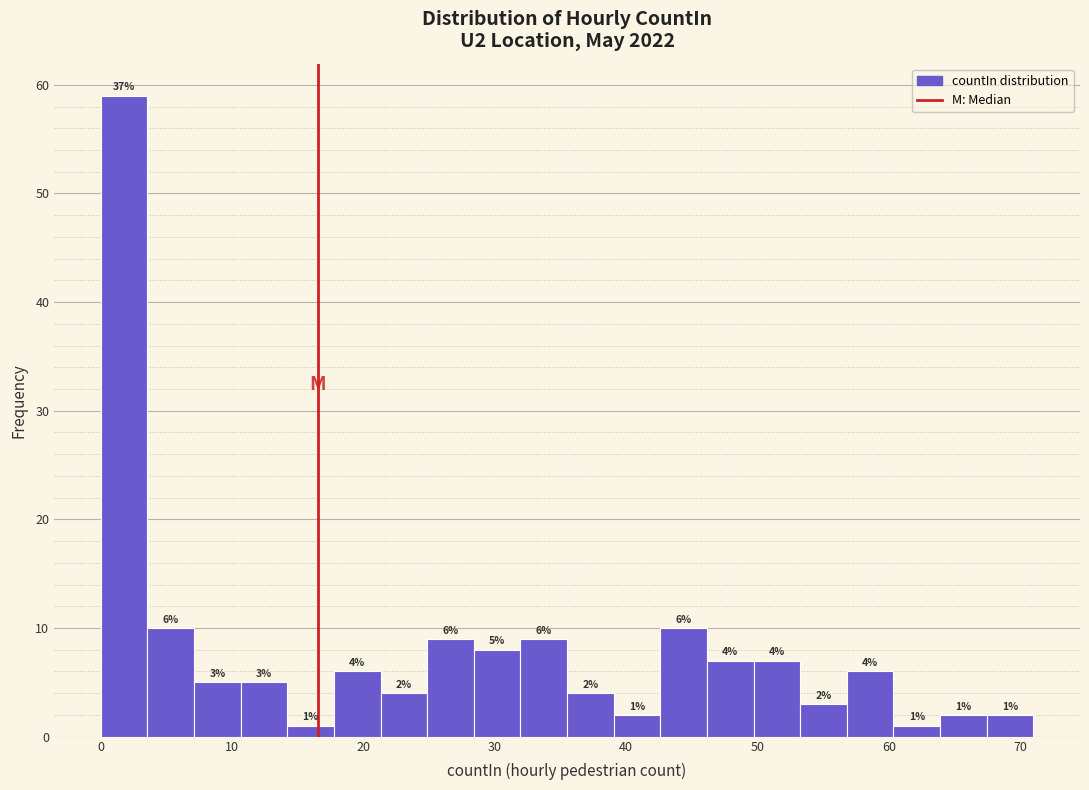

Read against the x-axis, roughly where is the centre of the tallest bar?

2